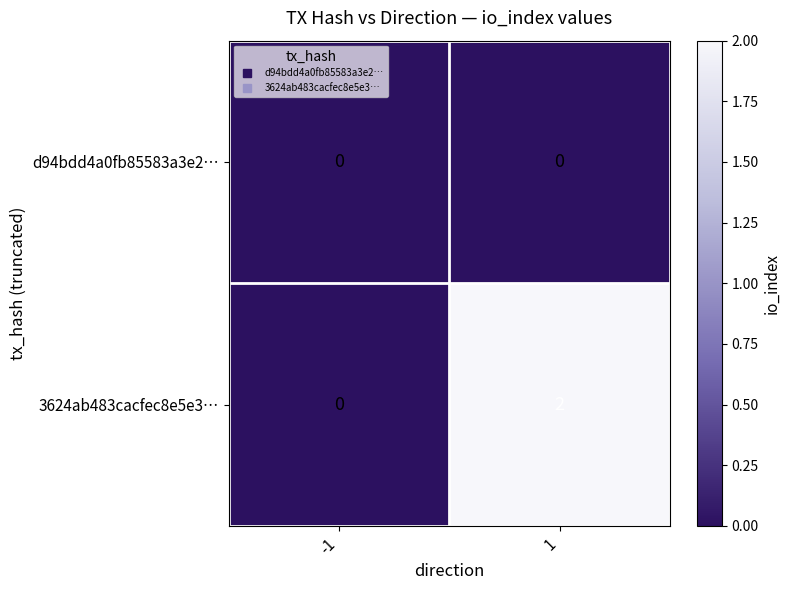

How many values in 3624ab483cacfec8e5e3… are above zero?

1